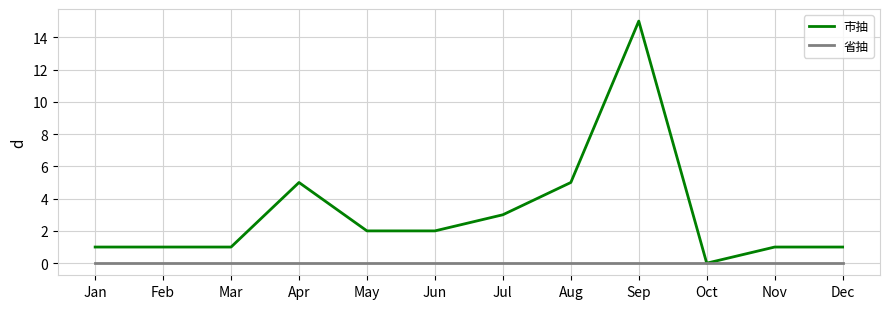

List the series in order of their peak value, highest first.

市抽, 省抽